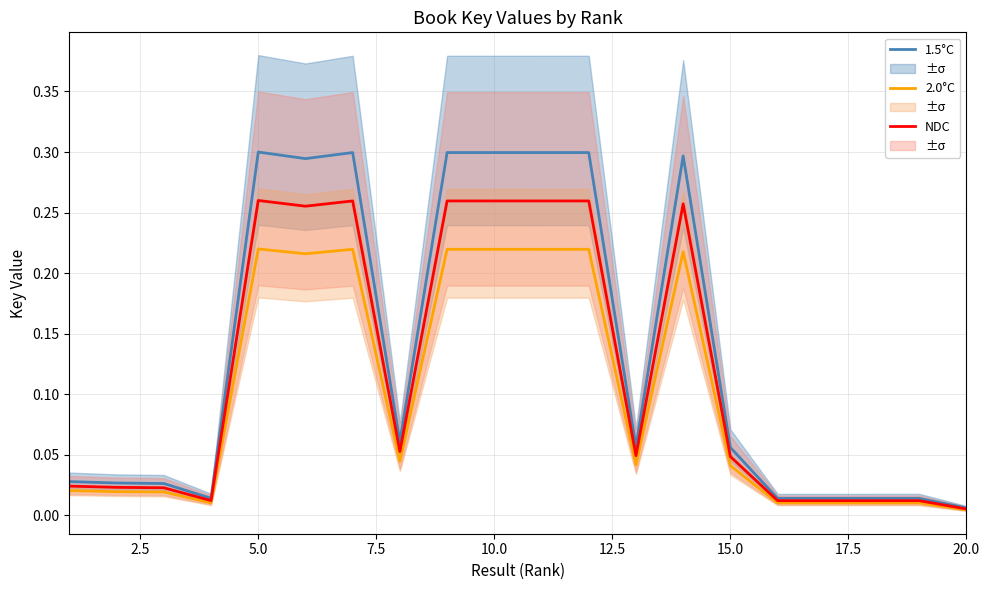

The 2.0°C series shows 0.3 at 5.0. True or false?

False